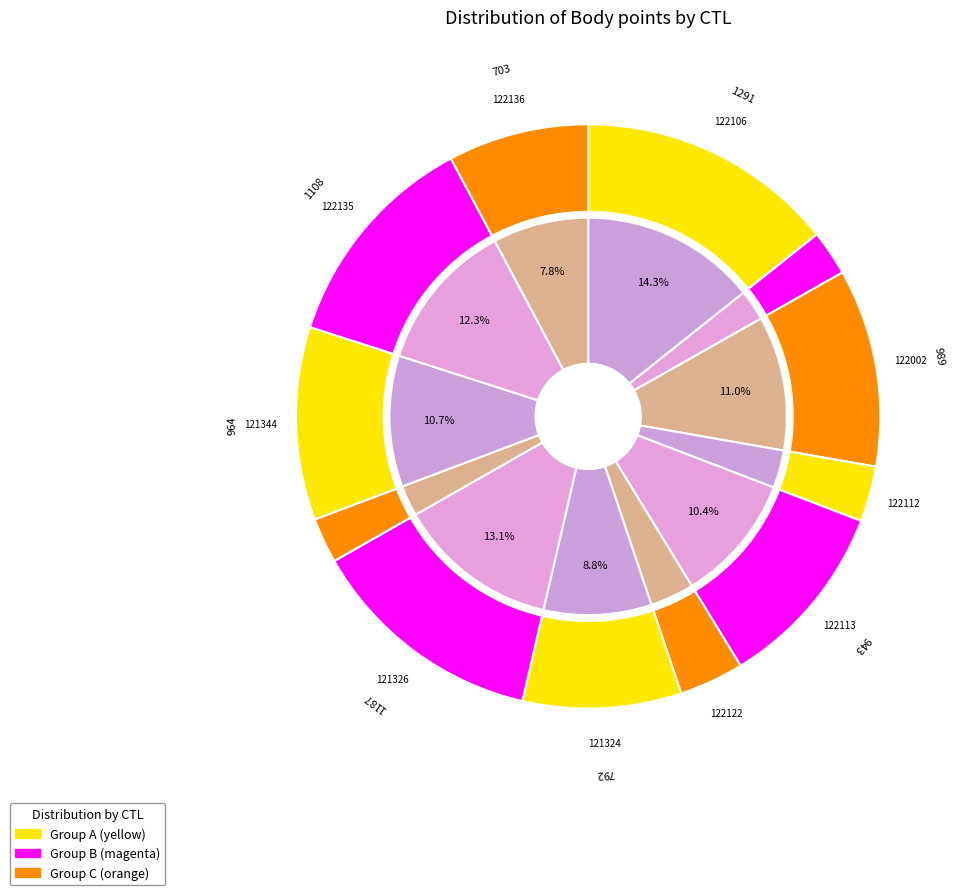

Count the number of slices in the pie.

12